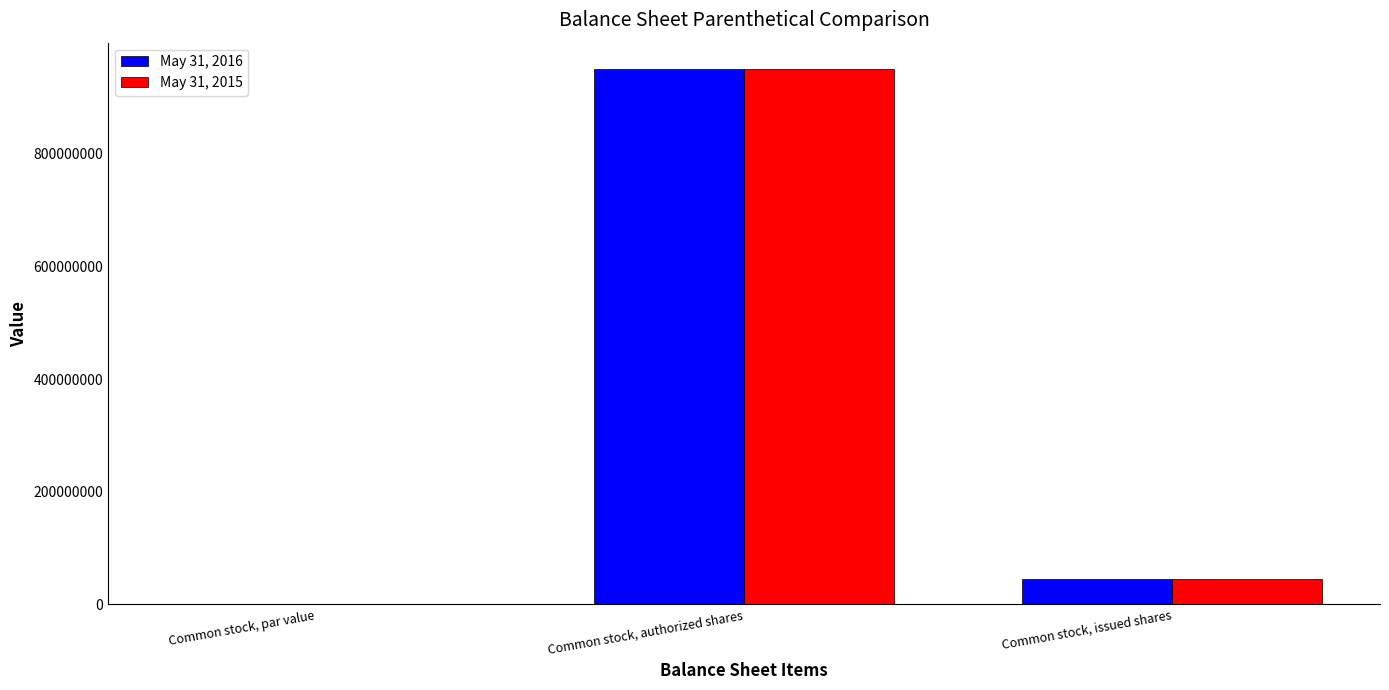

Are the bars grouped side by side (vs. stacked)?

Yes